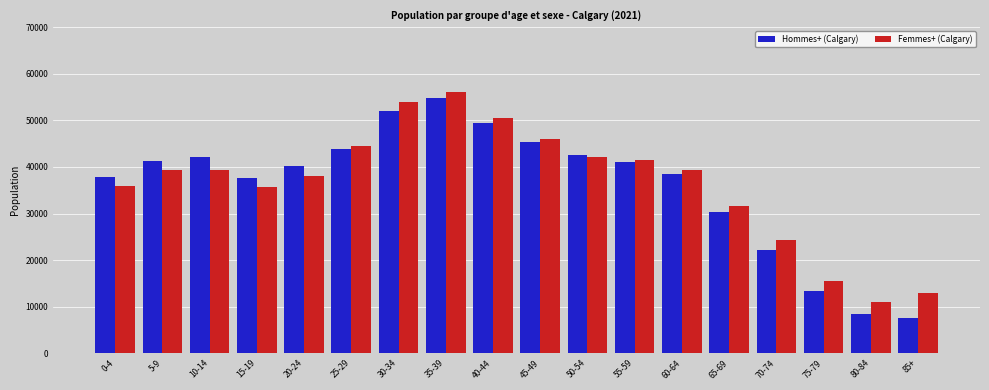

How many data points does each series have?

18